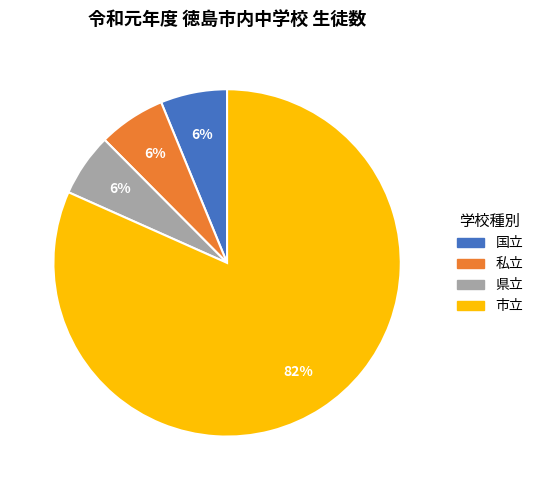

The 市立 slice represents 82% of the pie. True or false?

True